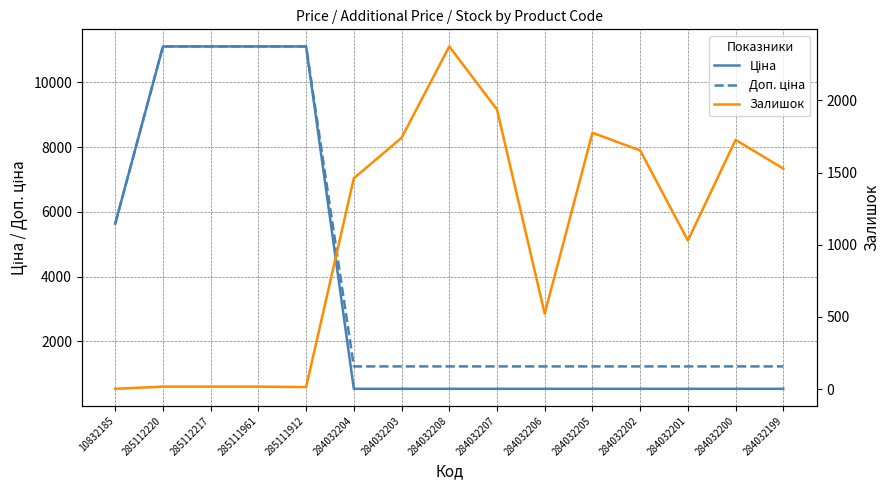

Which series ends up on top after the final intersection of Залишок and Ціна?

Залишок